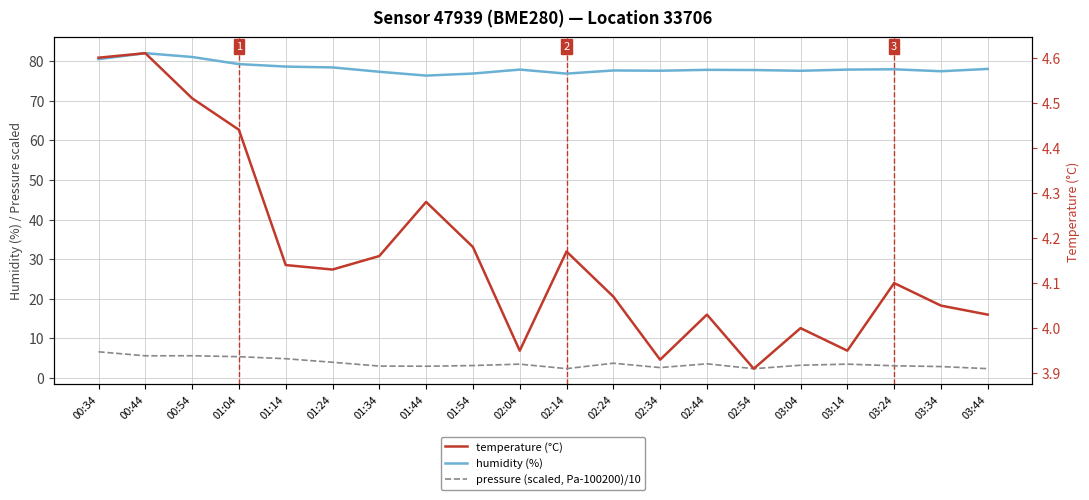

Which series changed the most between 02:04 and 02:14?

pressure (scaled, Pa-100200)/10